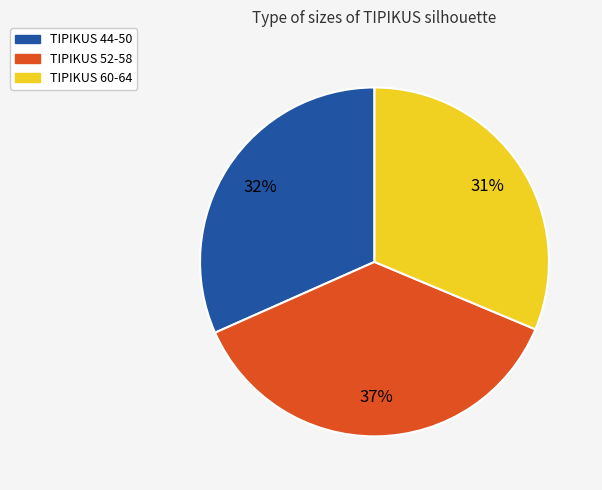

Count the number of slices in the pie.

3